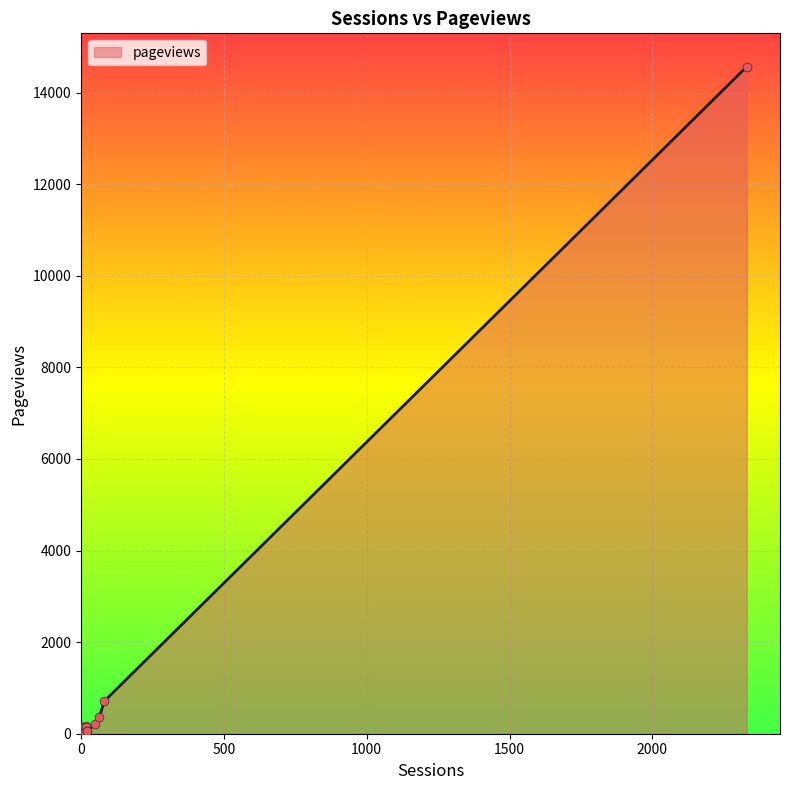

Approximately how many times larger is the value at 19 compared to 5?

19.9